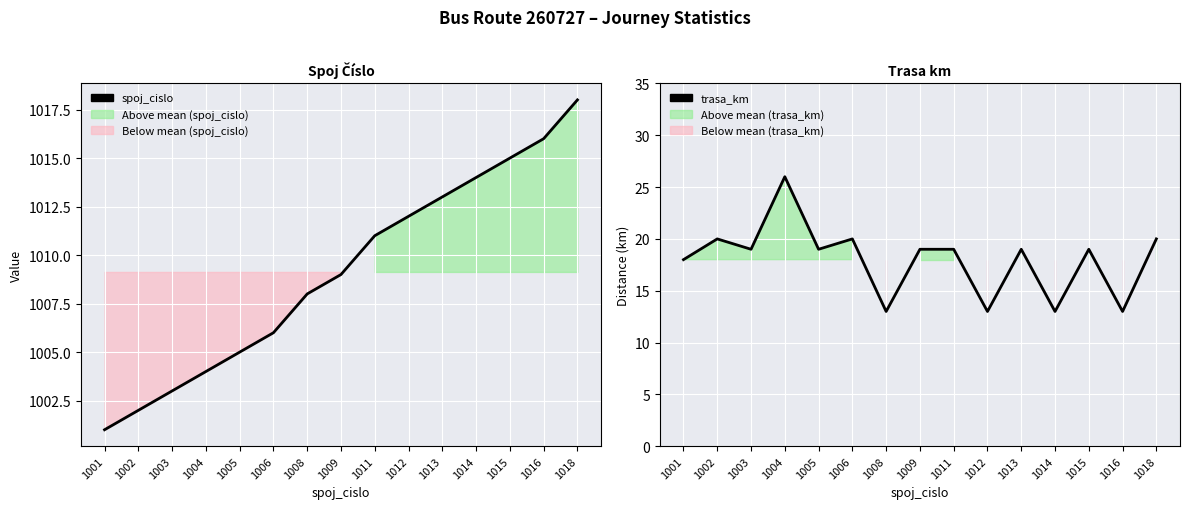

Is the value of spoj_cislo at 1018 greater than the value of trasa_km at 1002?

Yes